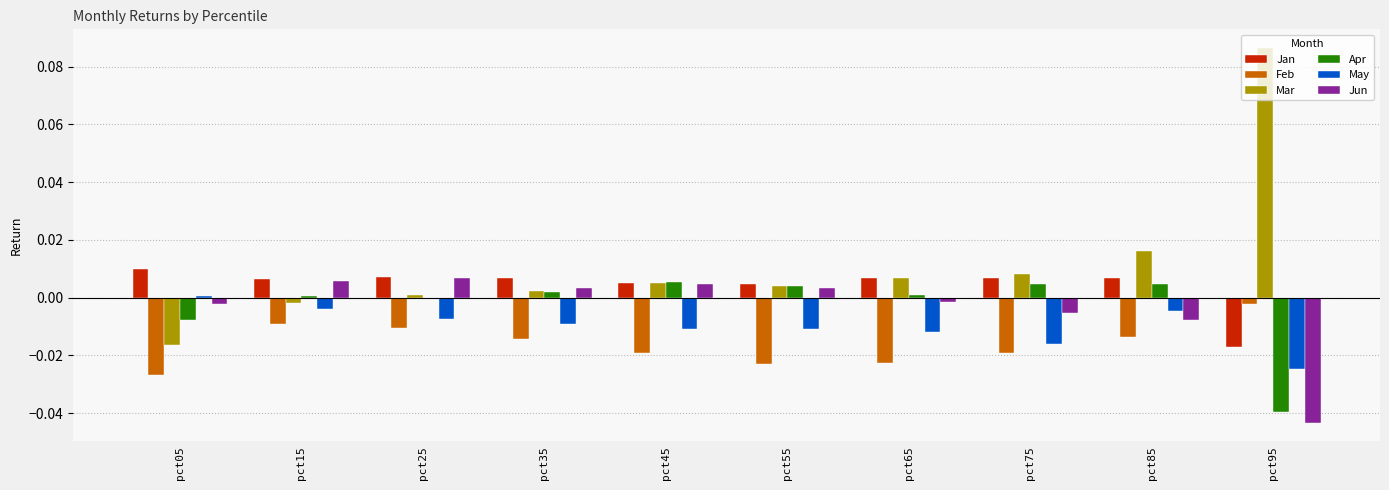

What are all the series names shown in the legend?

Jan, Feb, Mar, Apr, May, Jun